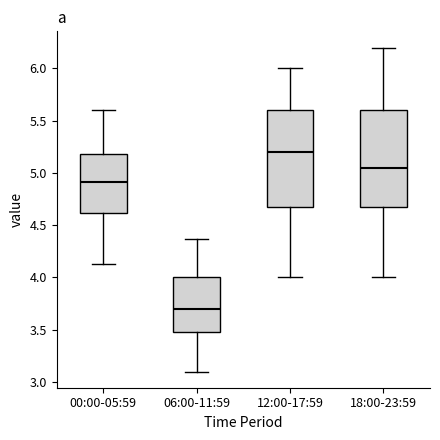

Reading left to right, read every box against the y-axis: the position of its median line, the range the box covers, and the ends of its whiskers. The values are not printed on the chart, so give them approximately, as read against the axis.

00:00-05:59: median 4.90, box 4.60 to 5.20, whiskers 4.15 to 5.60
06:00-11:59: median 3.70, box 3.50 to 4.00, whiskers 3.10 to 4.35
12:00-17:59: median 5.20, box 4.70 to 5.60, whiskers 4.00 to 6.00
18:00-23:59: median 5.05, box 4.70 to 5.60, whiskers 4.00 to 6.20